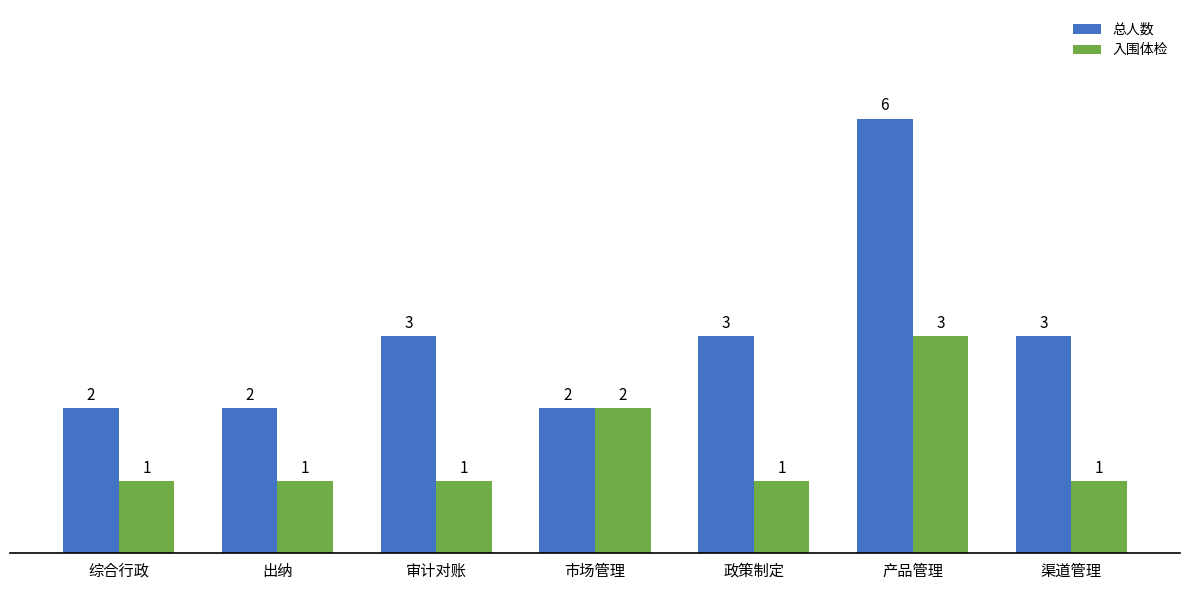

What is the average value of the 入围体检 series?

1